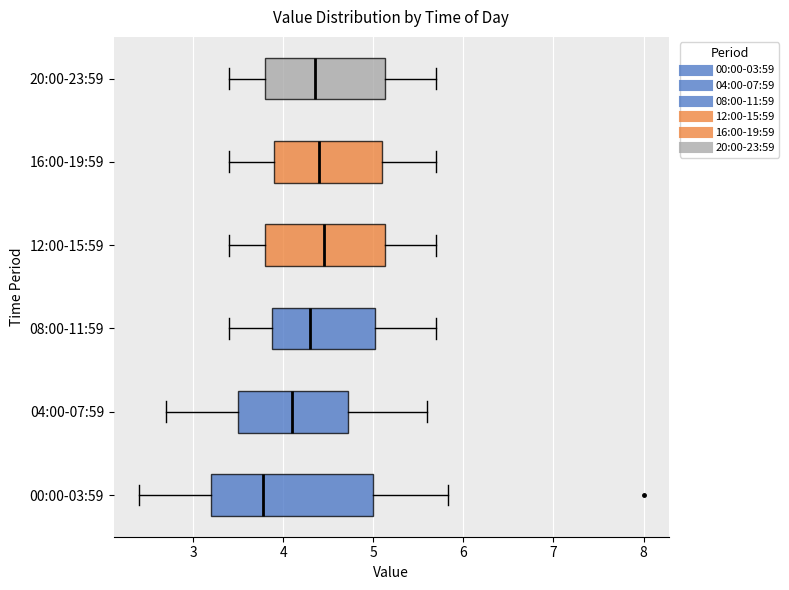

Comparing the boxes themselves (not the whiskers), which one is the widest?

00:00-03:59